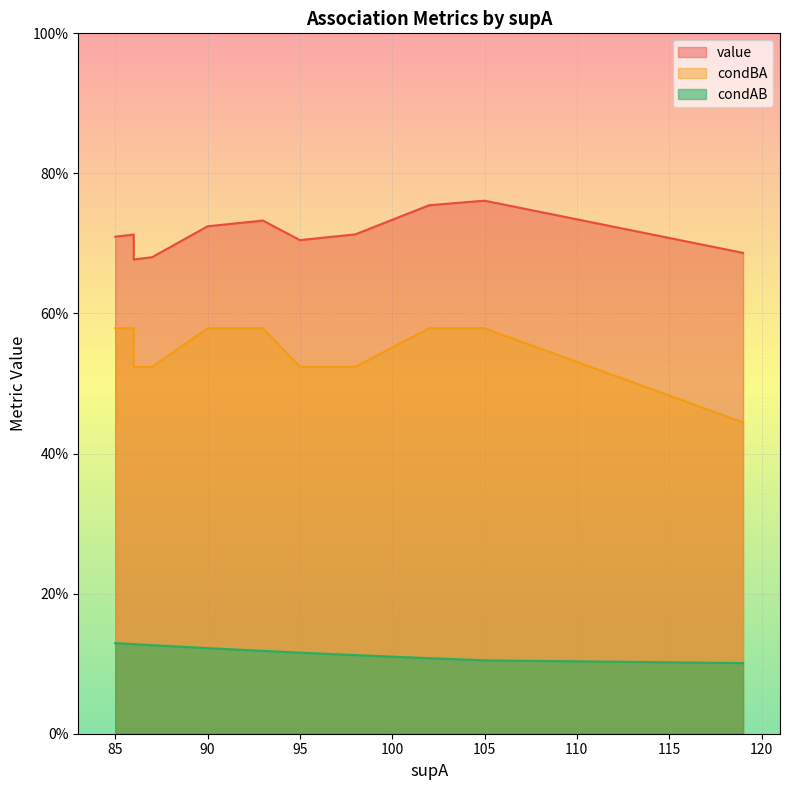

List the labels in order of condAB value, largest first.

85, 86, 86, 87, 90, 92, 93, 95, 96, 97, 98, 102, 102, 104, 104, 105, 119